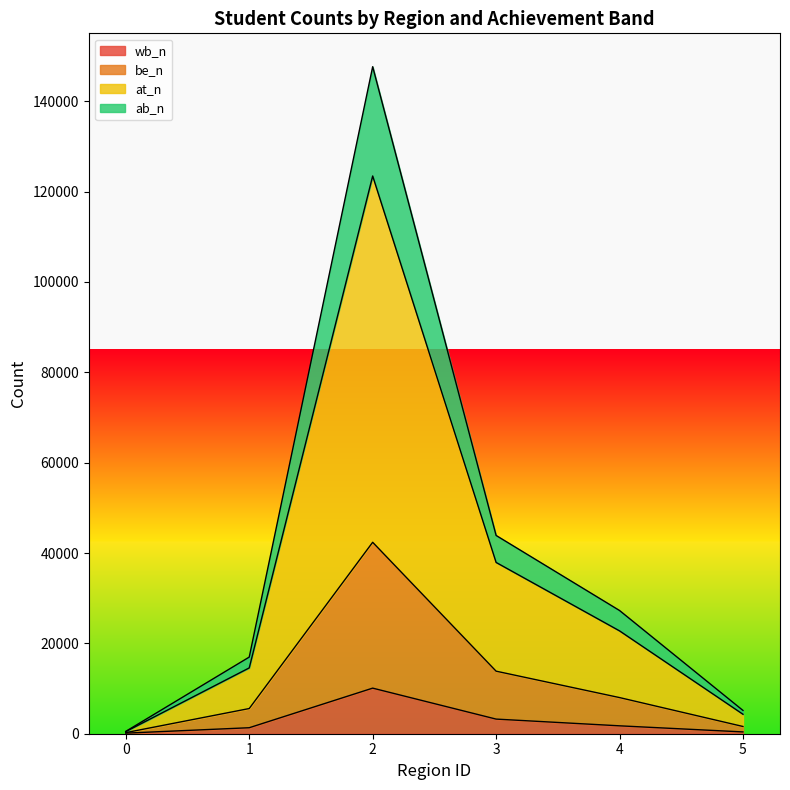

What are all the series names shown in the legend?

wb_n, be_n, at_n, ab_n